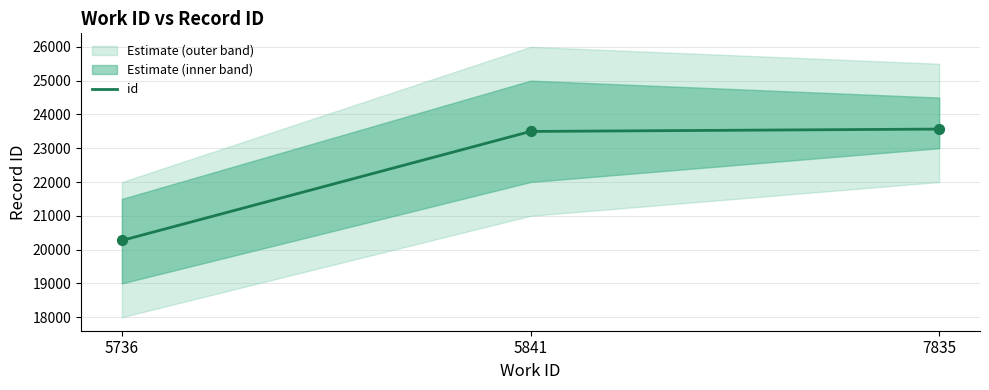

Which has a higher value, 5841 or 5736?

5841